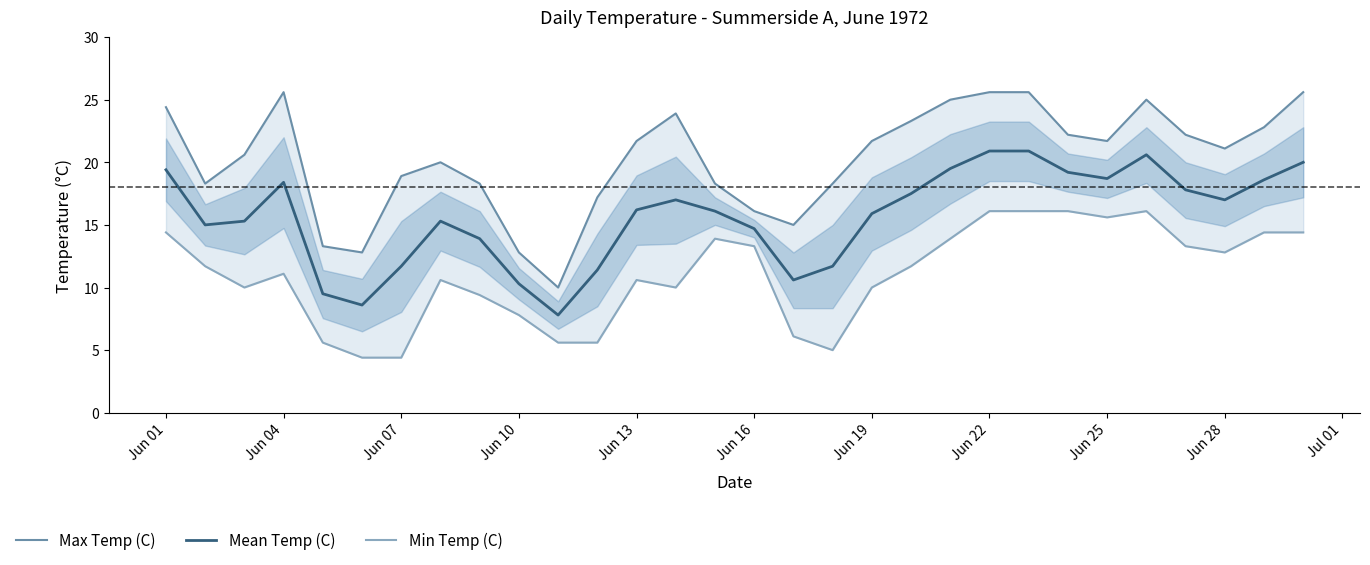

True or false: Mean Temp (C) and Min Temp (C) cross at least once.

False